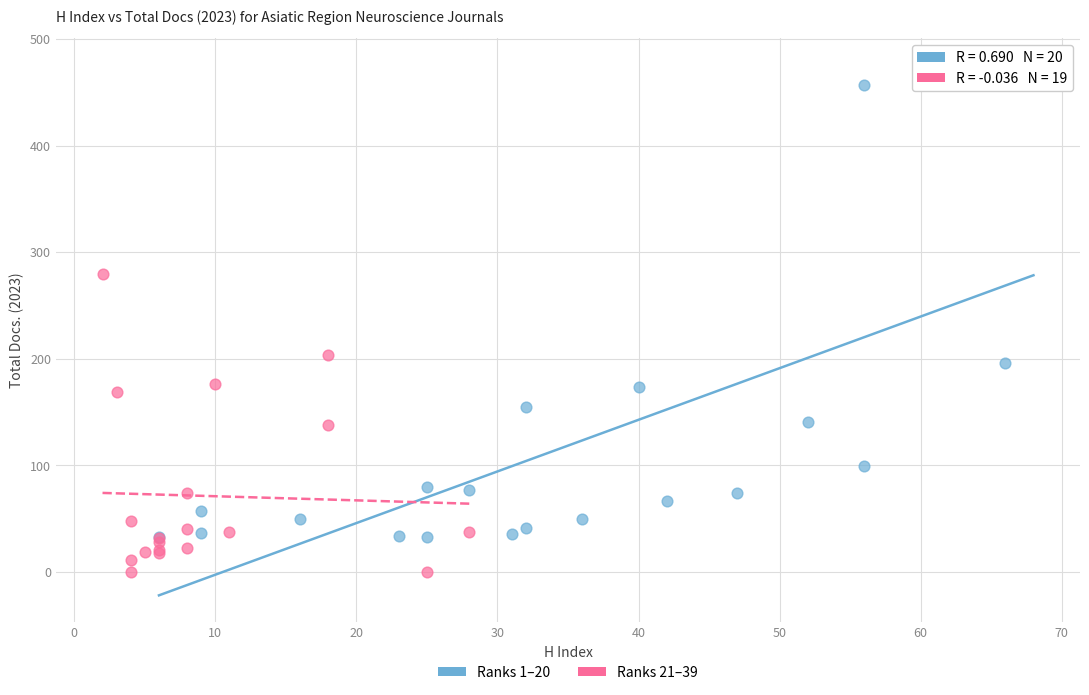

What are all the series names shown in the legend?

Ranks 1–20, Ranks 21–39